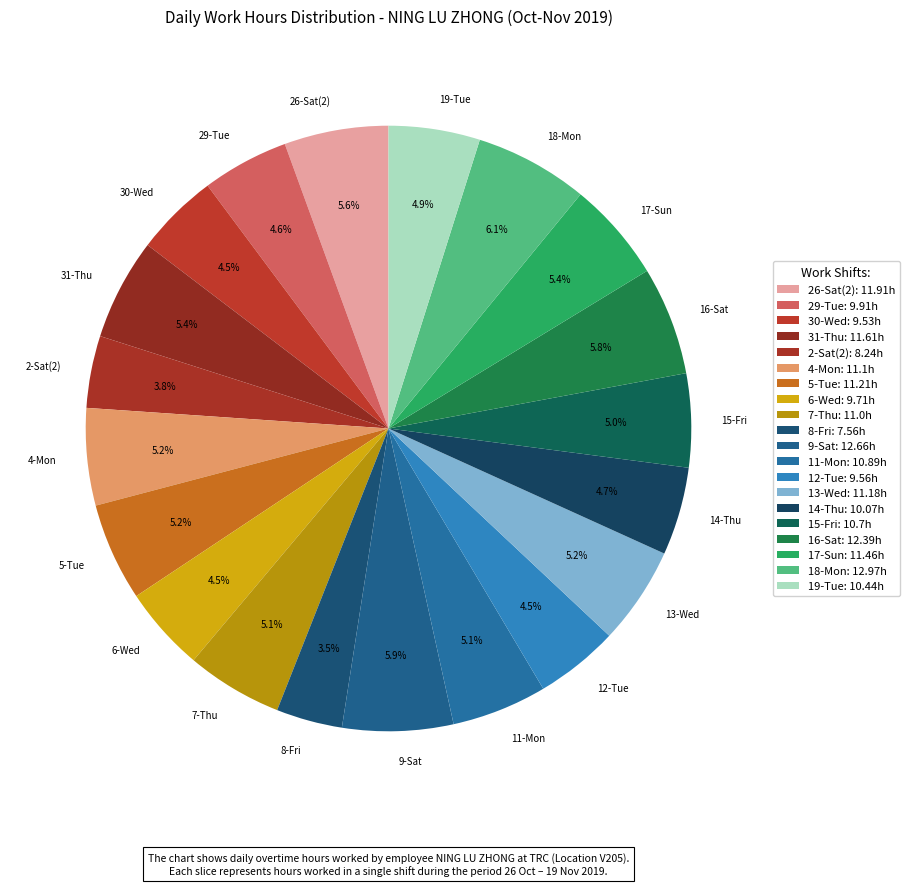

To the nearest percent, what is the average slice percentage?

5%